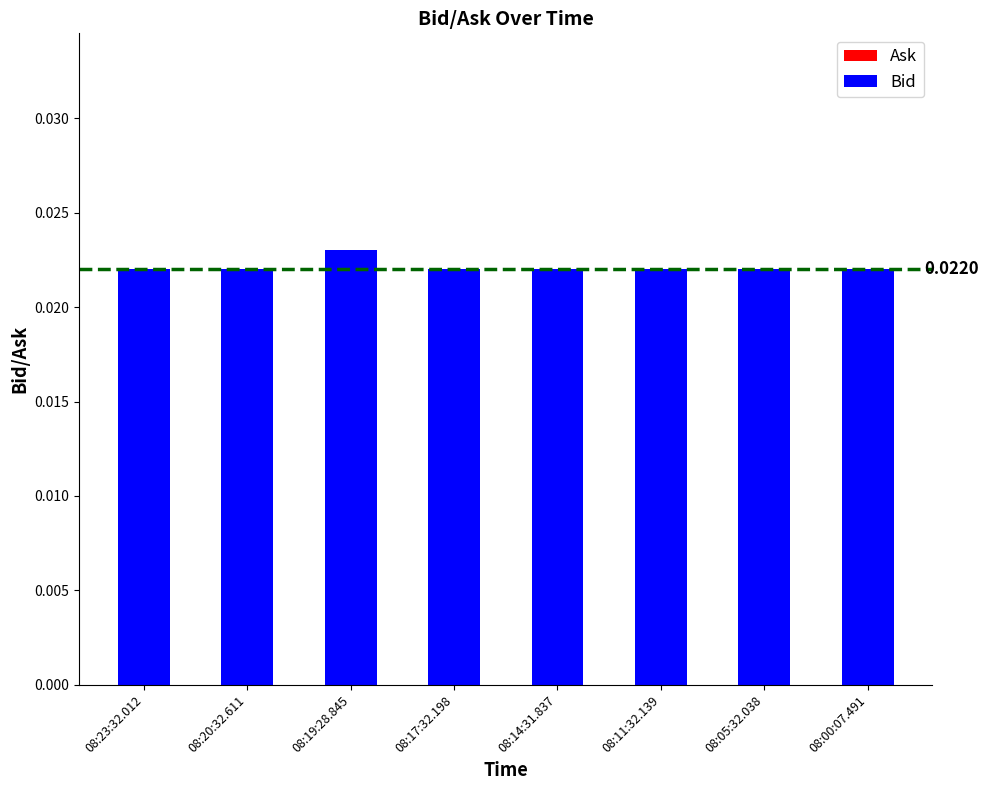

Which has a higher value, 08:14:31.837 or 08:19:28.845?

08:19:28.845